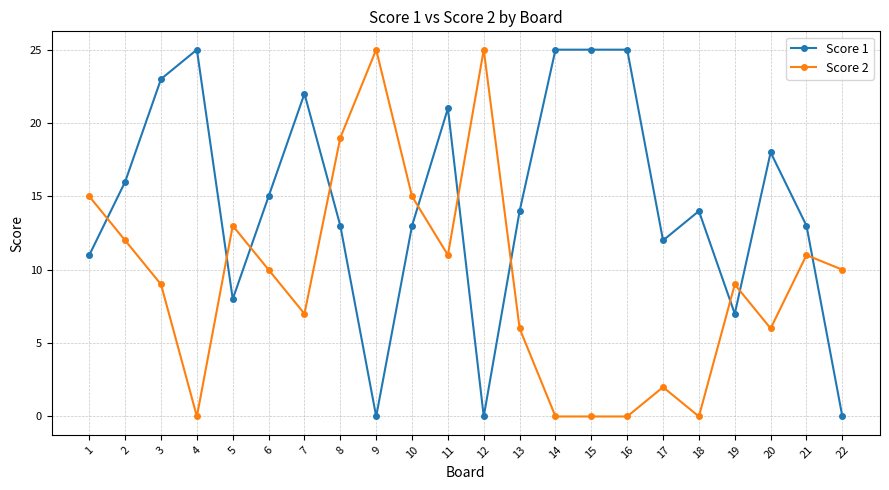

What is the spread (max minus min) of values at 6?

5